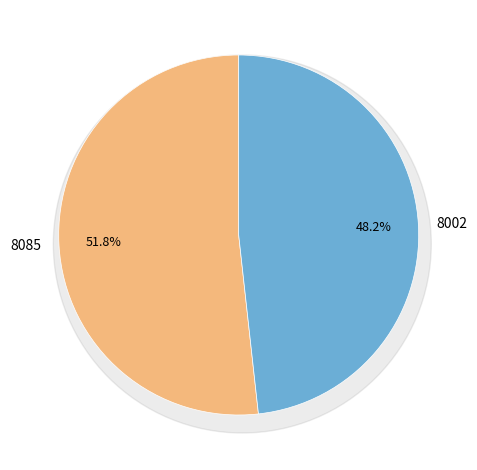

Which has a higher value, 8085 or 8002?

8085